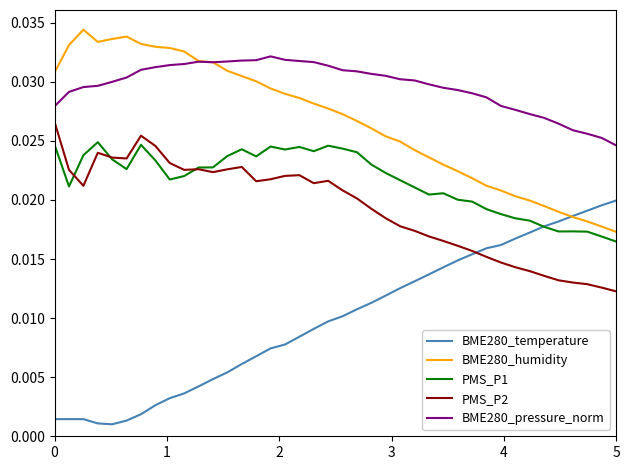

List the series in order of their peak value, lowest first.

BME280_temperature, PMS_P1, PMS_P2, BME280_pressure_norm, BME280_humidity